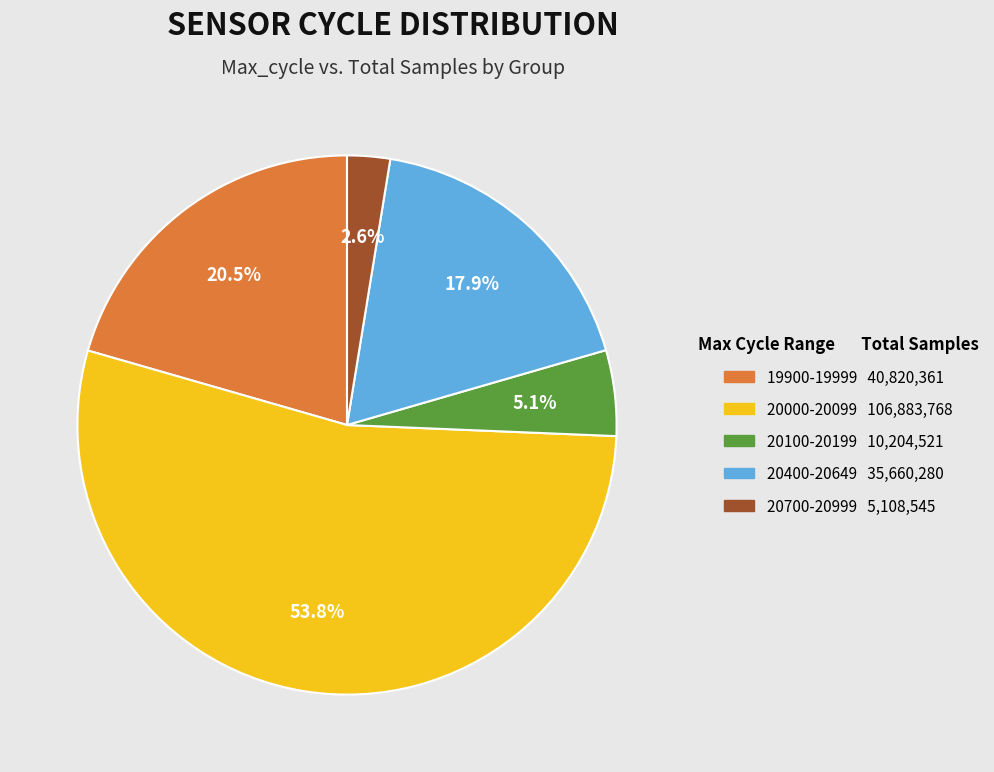

Is there any slice that represents more than half of the pie?

Yes